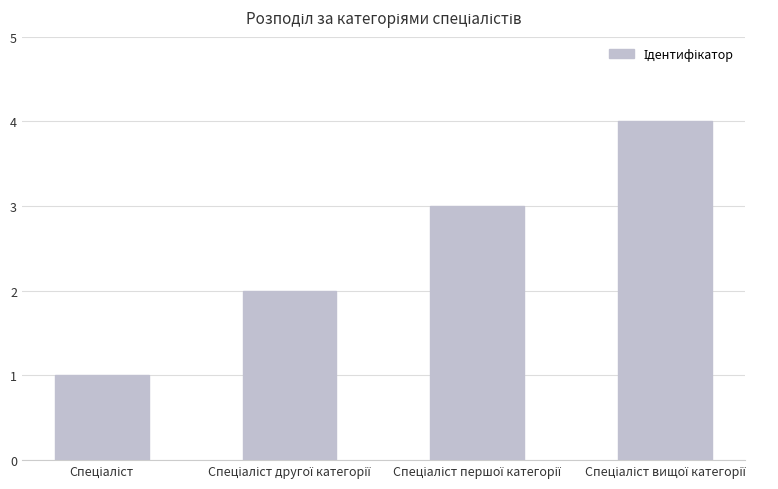

What is the greatest value displayed?

4